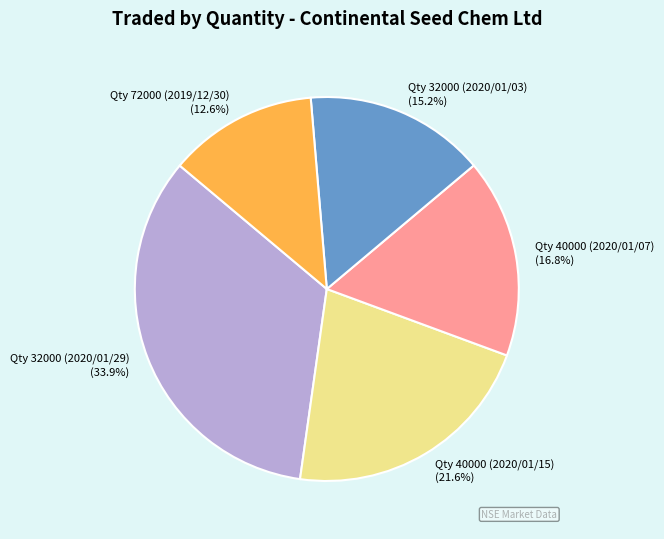

Does any single category account for the majority?

No